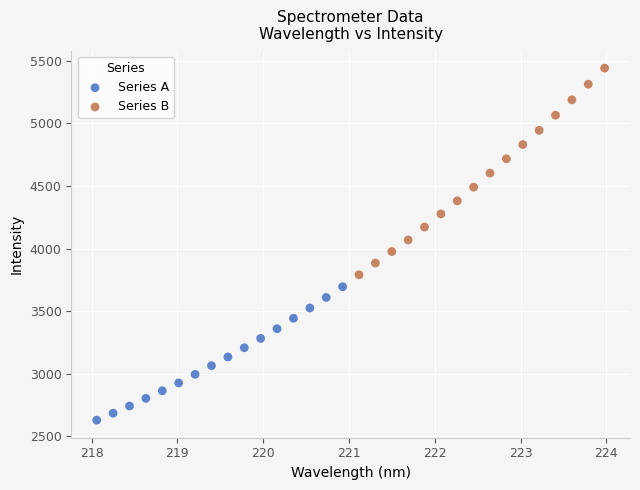

Which series has the widest spread of Y values?

Series B